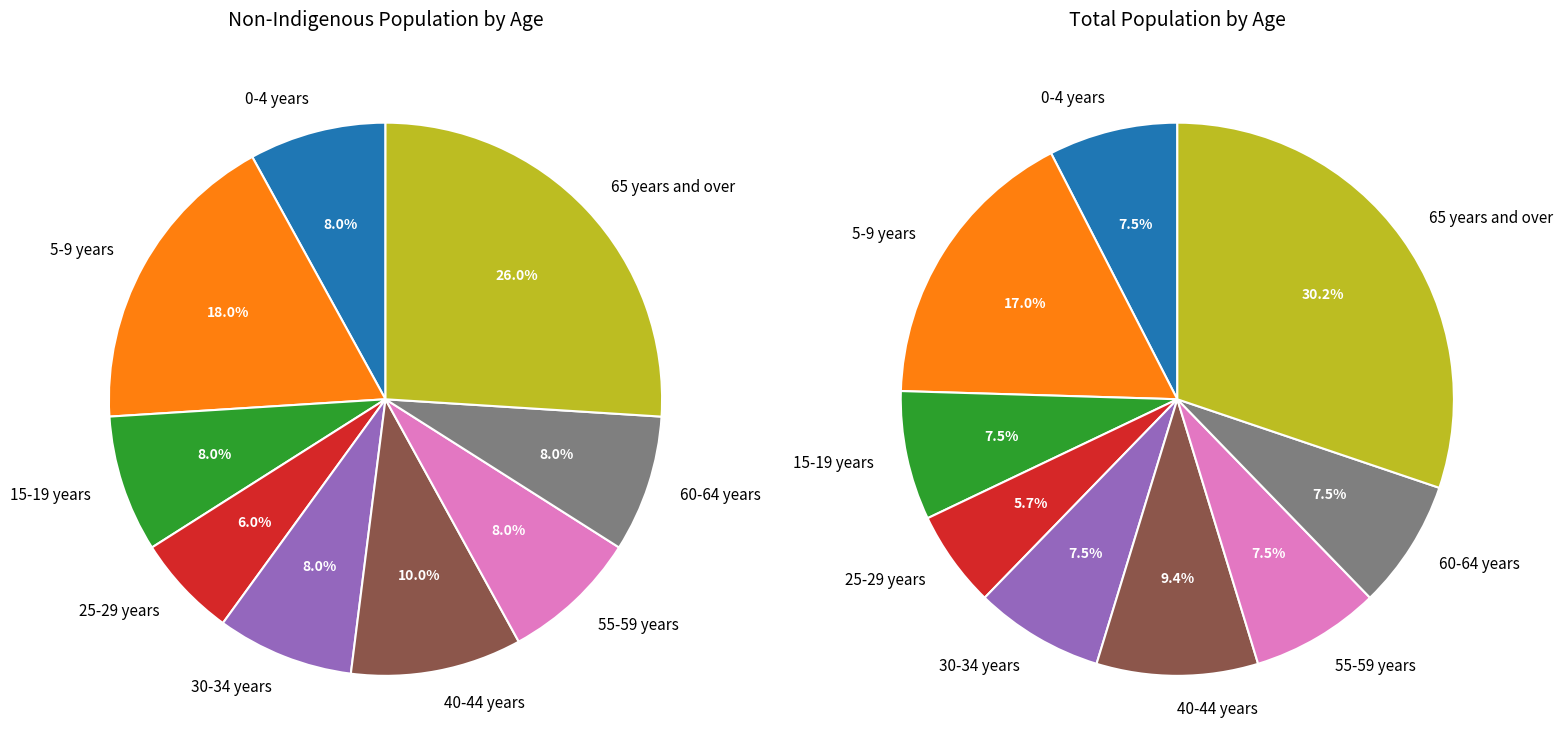

Is there a majority slice in this chart?

No